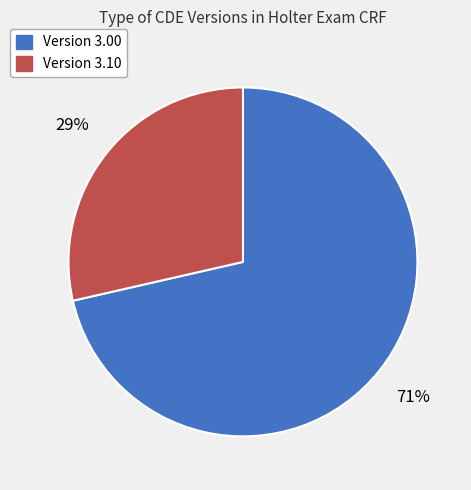

Is there a majority slice in this chart?

Yes